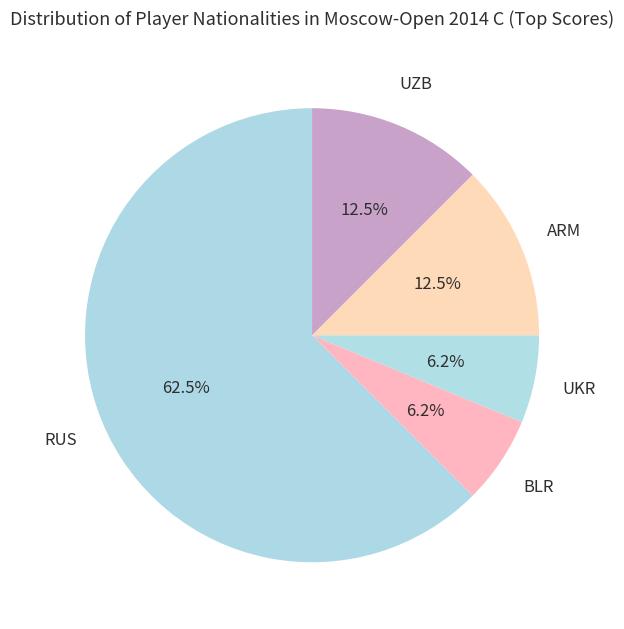

How many slices are in this pie chart?

5